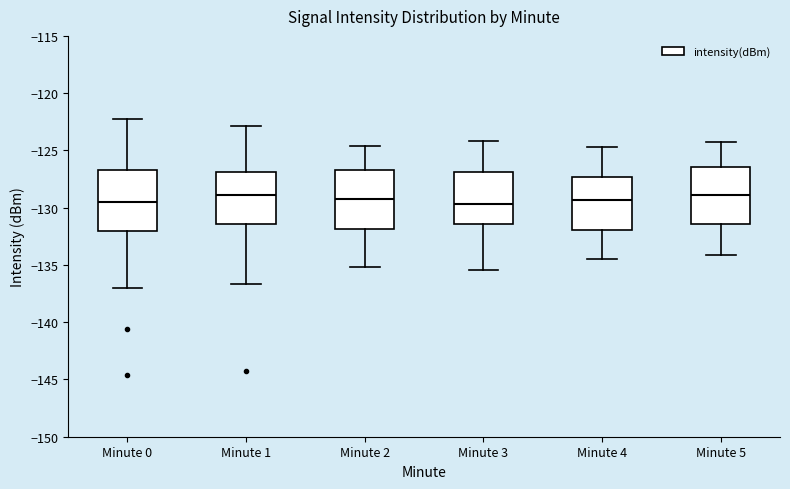

Reading left to right, read every box against the y-axis: the position of its median line, the range the box covers, and the ends of its whiskers. The values are not printed on the chart, so give them approximately, as read against the axis.

Minute 0: median -129.5, box -132.0 to -127.0, whiskers -137.0 to -122.5
Minute 1: median -129.0, box -131.5 to -127.0, whiskers -136.5 to -123.0
Minute 2: median -129.0, box -132.0 to -126.5, whiskers -135.0 to -124.5
Minute 3: median -129.5, box -131.5 to -127.0, whiskers -135.5 to -124.0
Minute 4: median -129.5, box -132.0 to -127.5, whiskers -134.5 to -124.5
Minute 5: median -129.0, box -131.5 to -126.5, whiskers -134.0 to -124.5